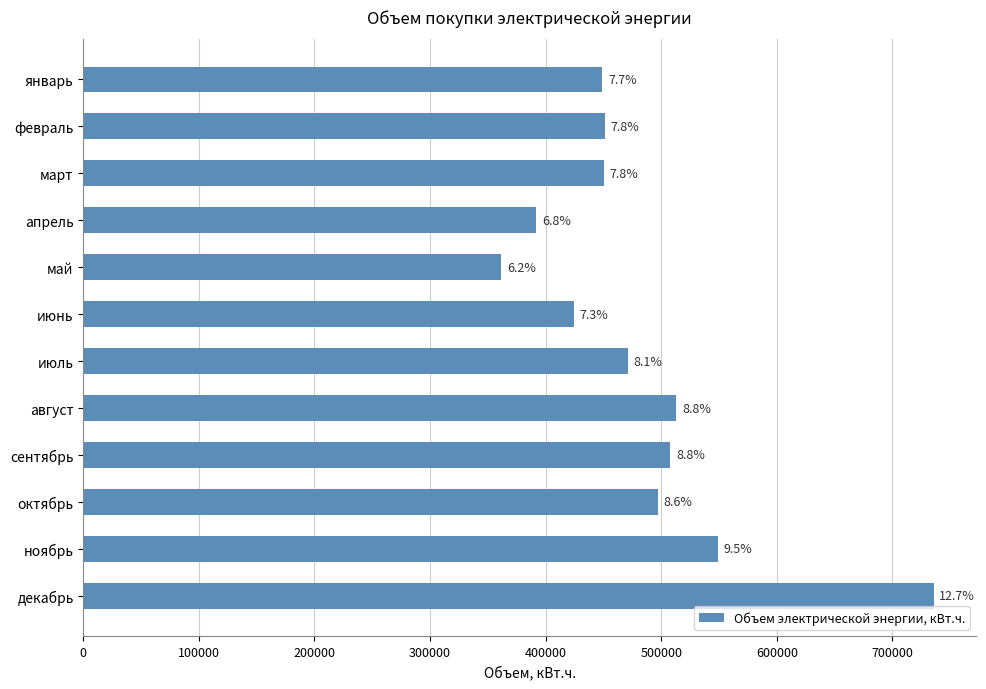

How many bars are there in total?

12